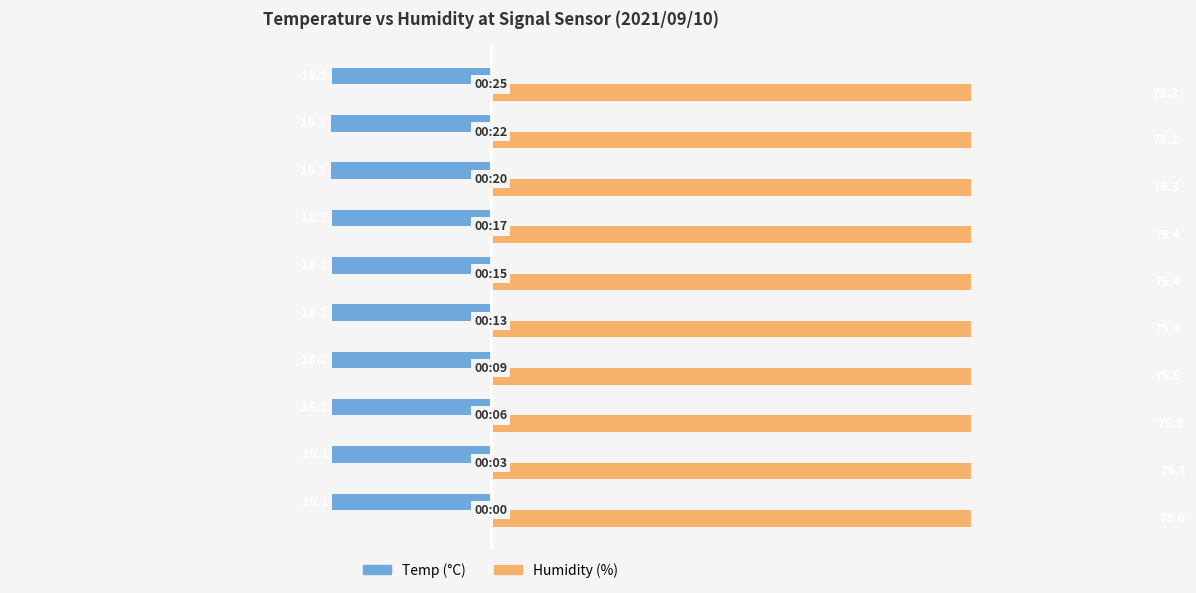

How many groups of bars are there?

10